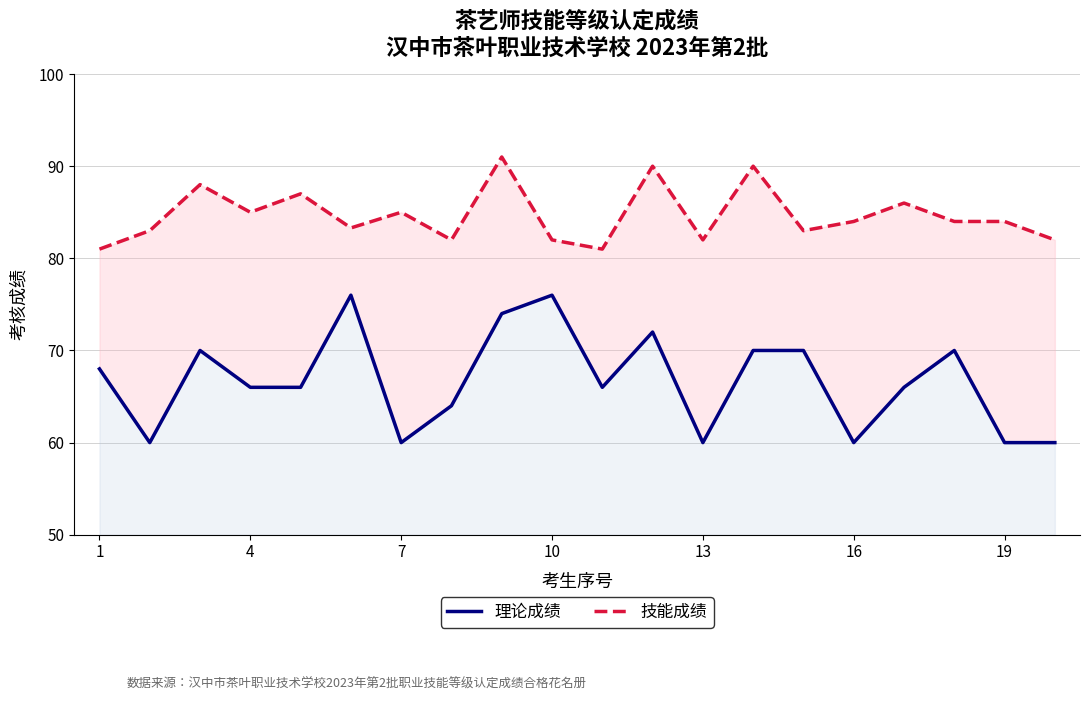

Which series has the widest spread of values?

理论成绩